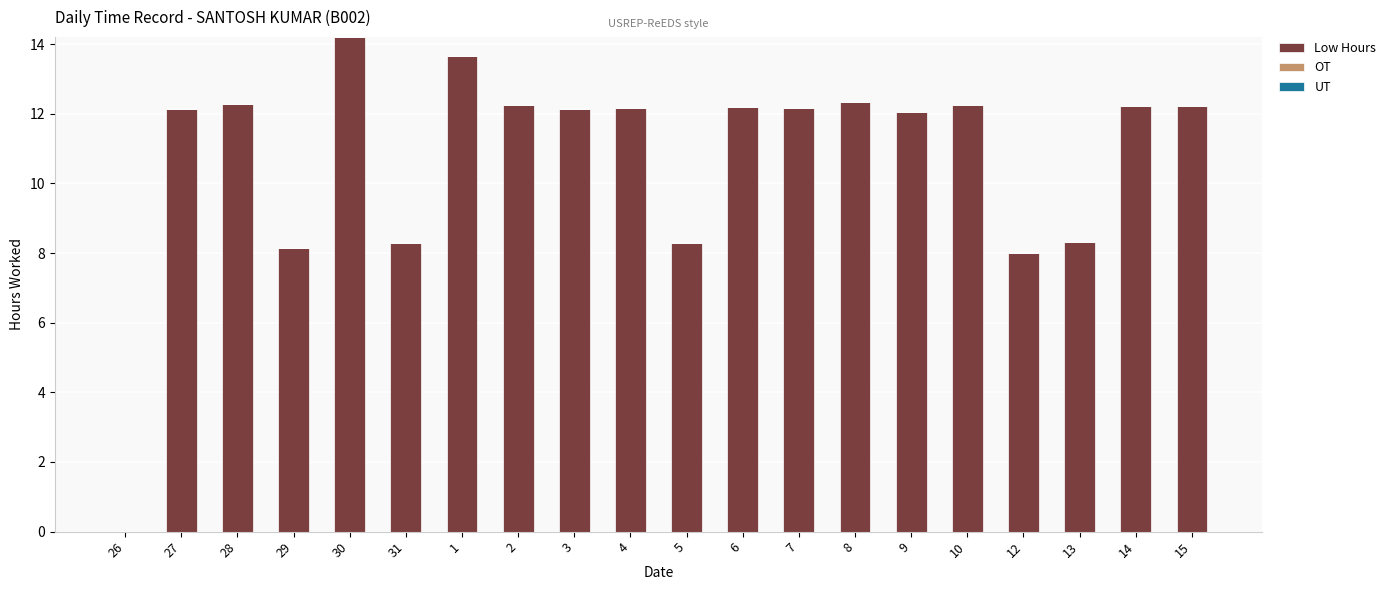

Are the bars horizontal?

No